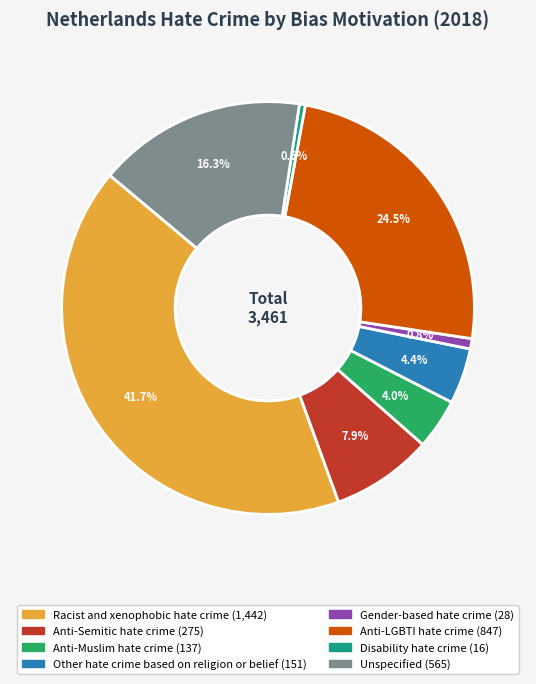

How many segments does this pie chart have?

8